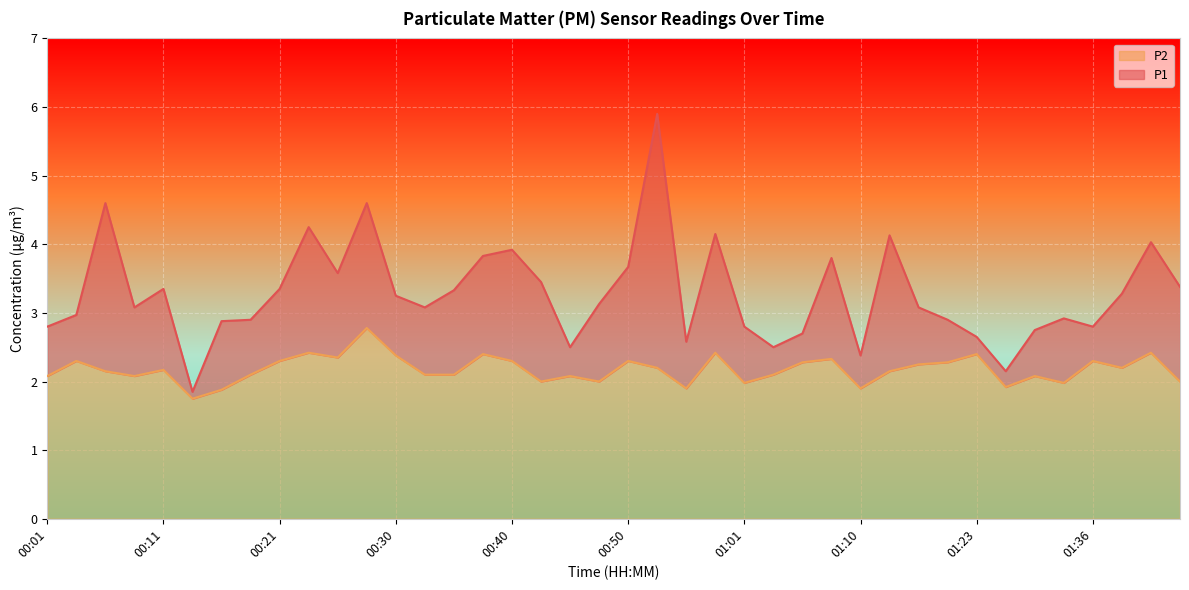

What position from the right is 01:03?

15